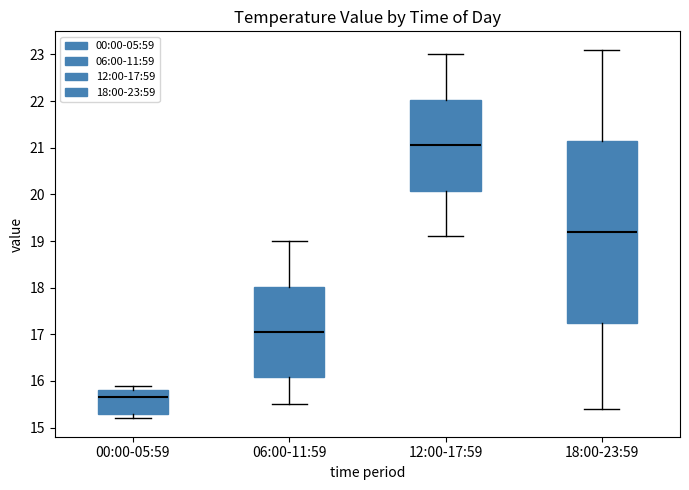

Reading left to right, transcribe this box plot: for each box, give where its median line is, the range the box spans, and where its two whiskers end, as read against the y-axis. The values are not printed on the chart, so give them approximately, as read against the axis.

00:00-05:59: median 15.7, box 15.3 to 15.8, whiskers 15.2 to 15.9
06:00-11:59: median 17.1, box 16.1 to 18.0, whiskers 15.5 to 19.0
12:00-17:59: median 21.1, box 20.1 to 22.0, whiskers 19.1 to 23.0
18:00-23:59: median 19.2, box 17.3 to 21.2, whiskers 15.4 to 23.1